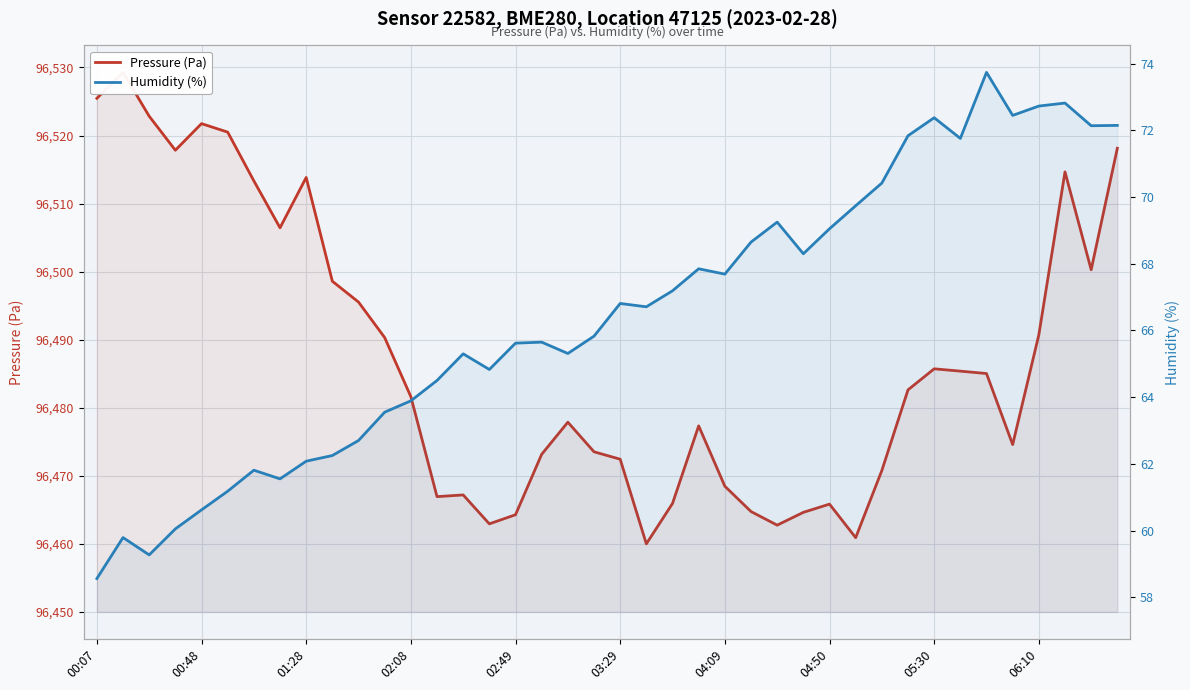

Between 23 and 30, which series saw the biggest shift?

Pressure (Pa)